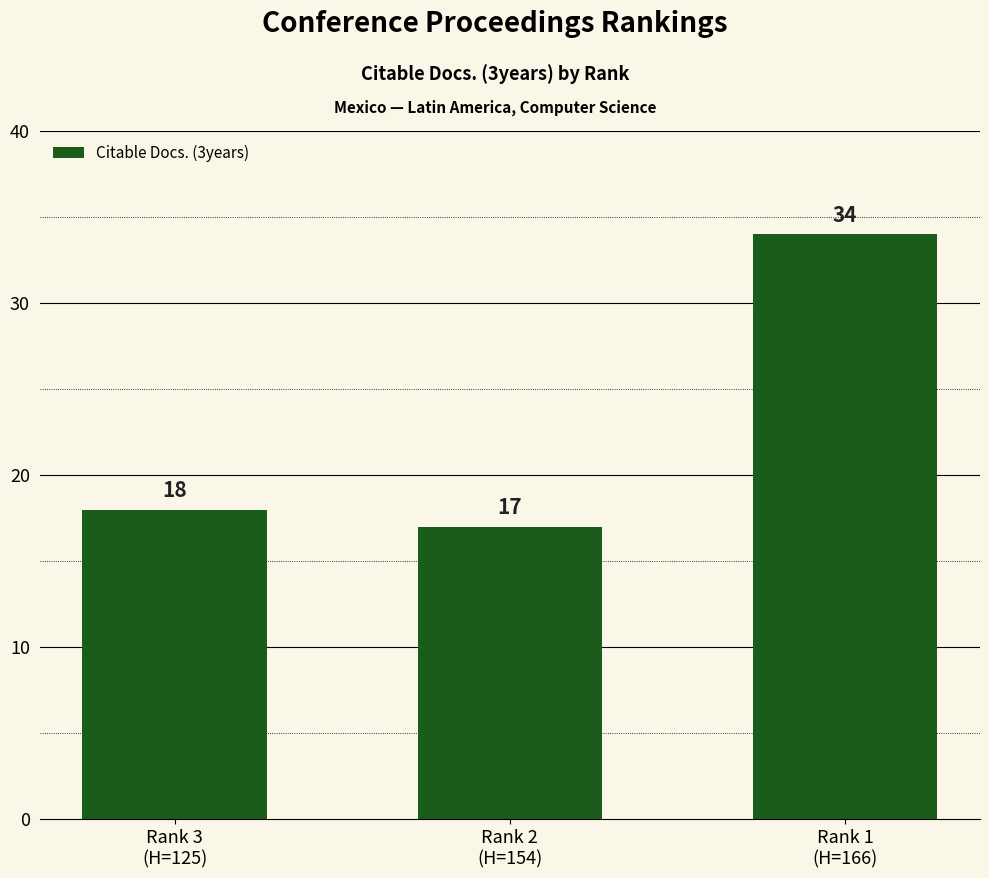

Reading left to right, list all the values displayed in this chart.

Rank 3
(H=125)=18	Rank 2
(H=154)=17	Rank 1
(H=166)=34